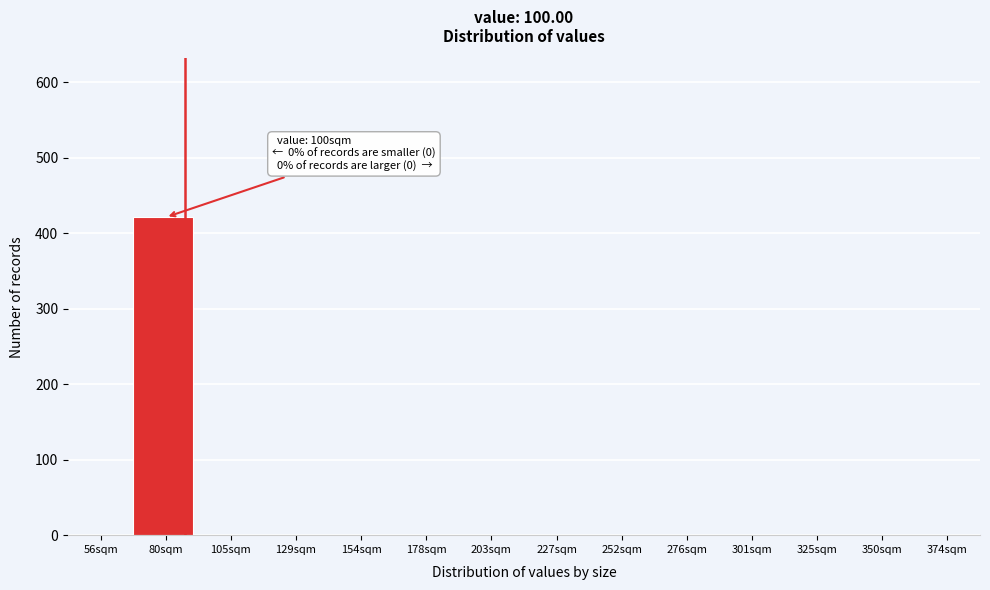

Reading right to left, extract all data points from this chart.

374sqm=0	350sqm=0	325sqm=0	301sqm=0	276sqm=0	252sqm=0	227sqm=0	203sqm=0	178sqm=0	154sqm=0	129sqm=0	105sqm=0	80sqm=421	56sqm=0